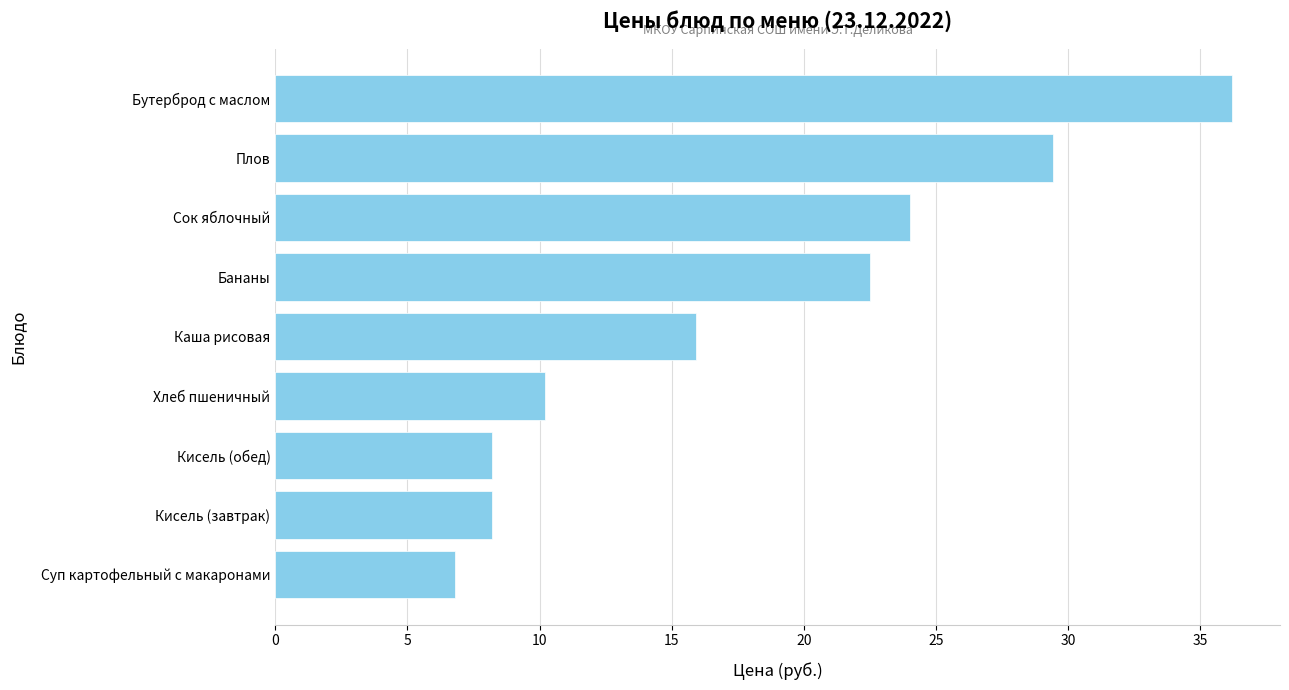

Is it true that the value at Плов is 16.6?

False